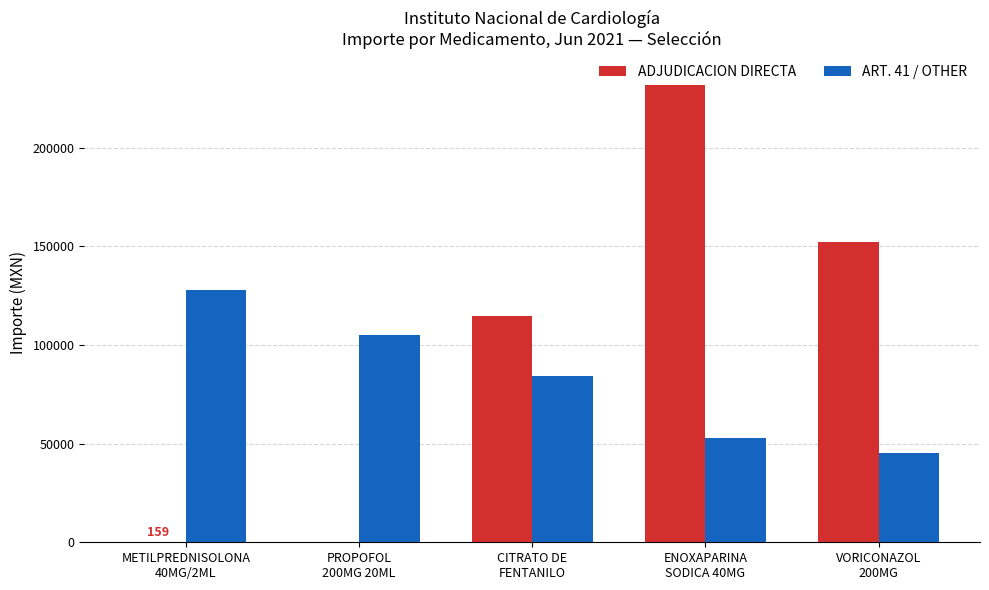

True or false: ART. 41 / OTHER has a value of 73045.5 at VORICONAZOL
200MG.

False